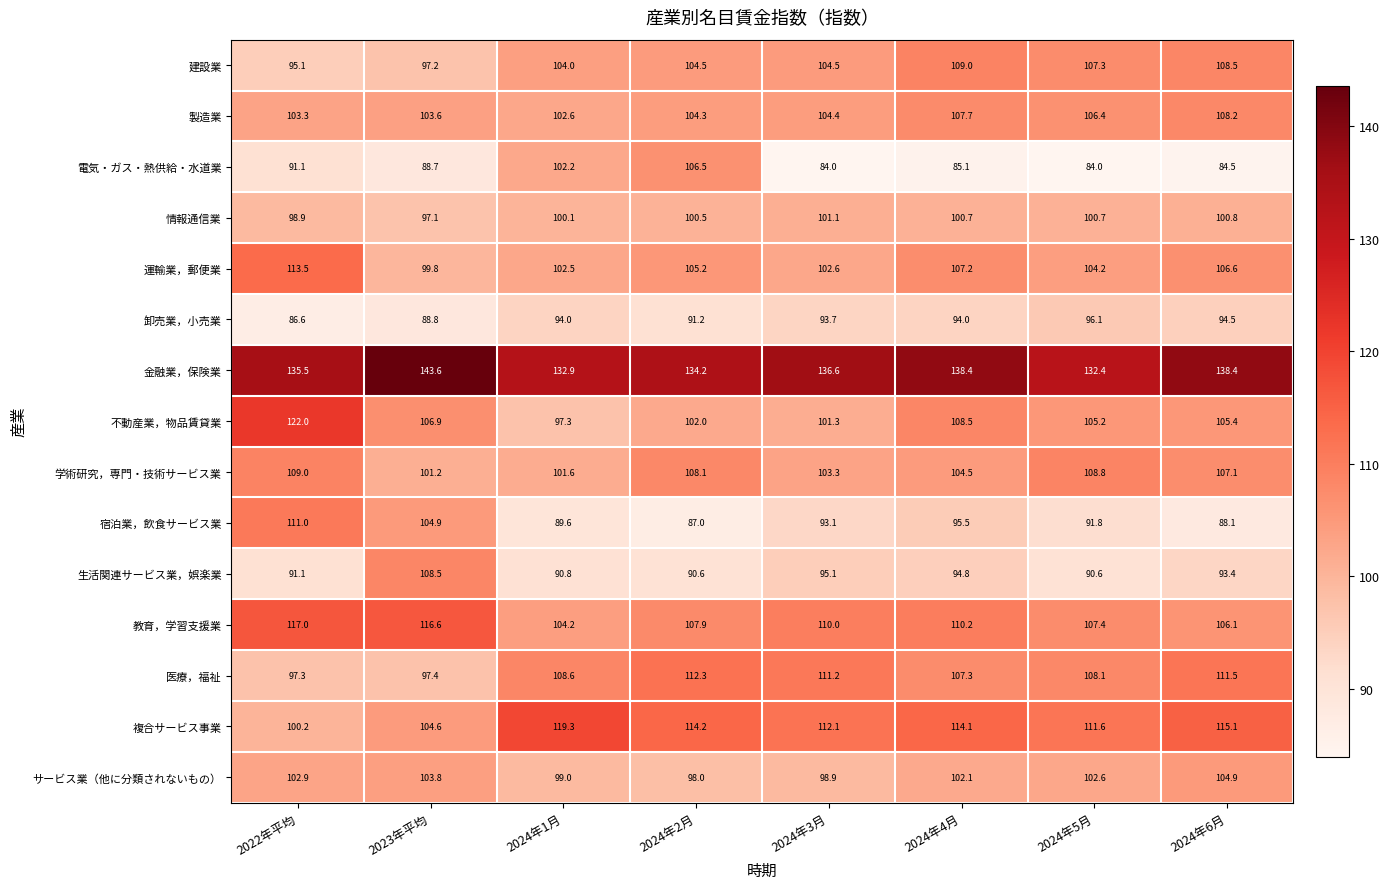

What is the difference between the maximum and minimum values in the 学術研究，専門・技術サービス業 series?

7.8